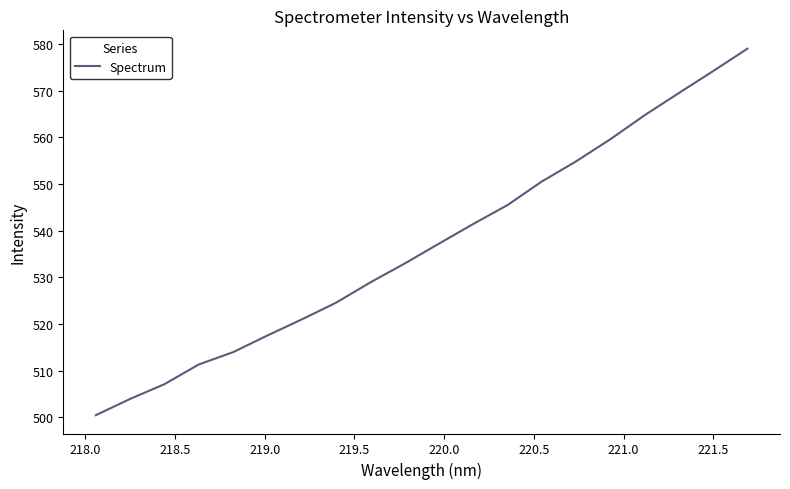

What is the minimum value shown in the chart?

500.4